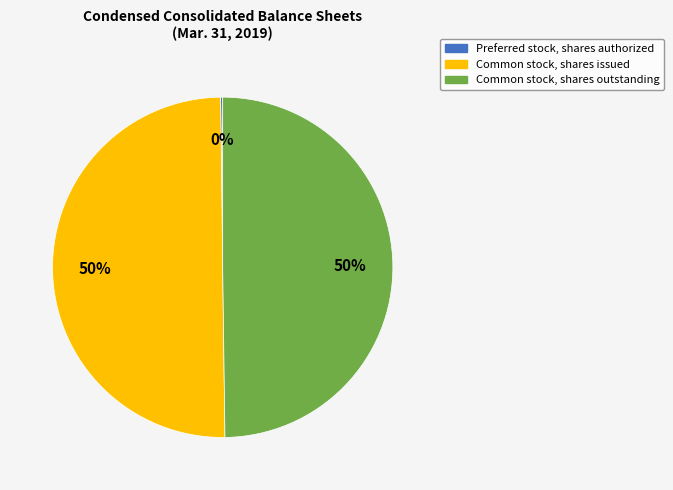

What percentage is the Common stock, shares issued slice, to the nearest percent?

50%